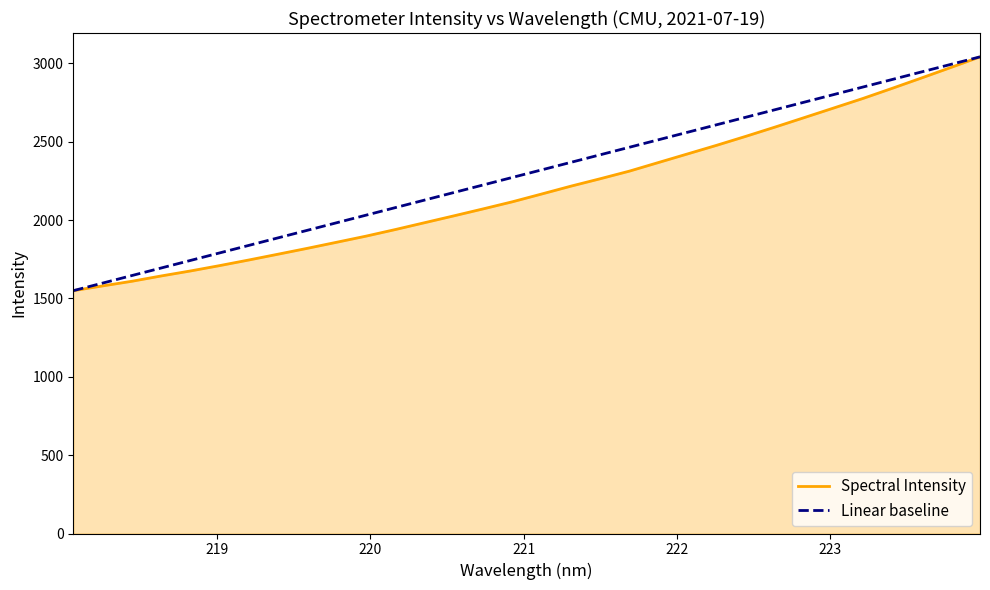

What is the minimum value shown in the chart?

1549.9